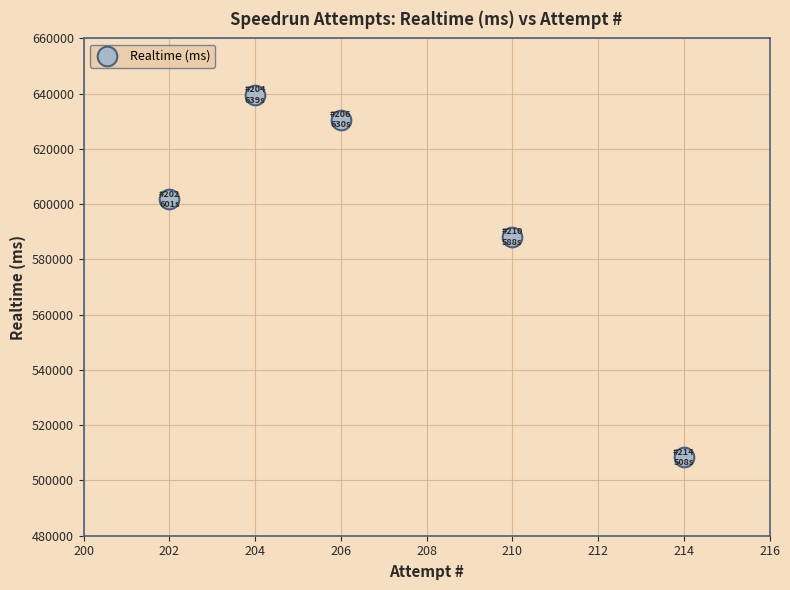

What Y value in the scatter plot is closest to 573940?

588175